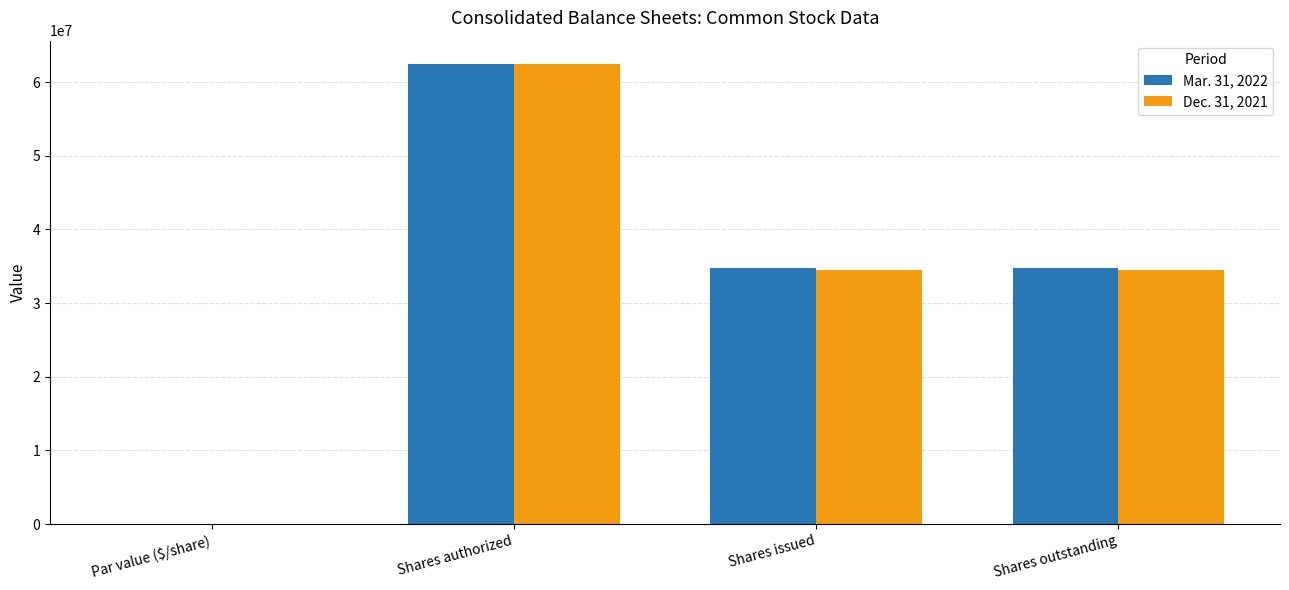

How many groups of bars are there?

4